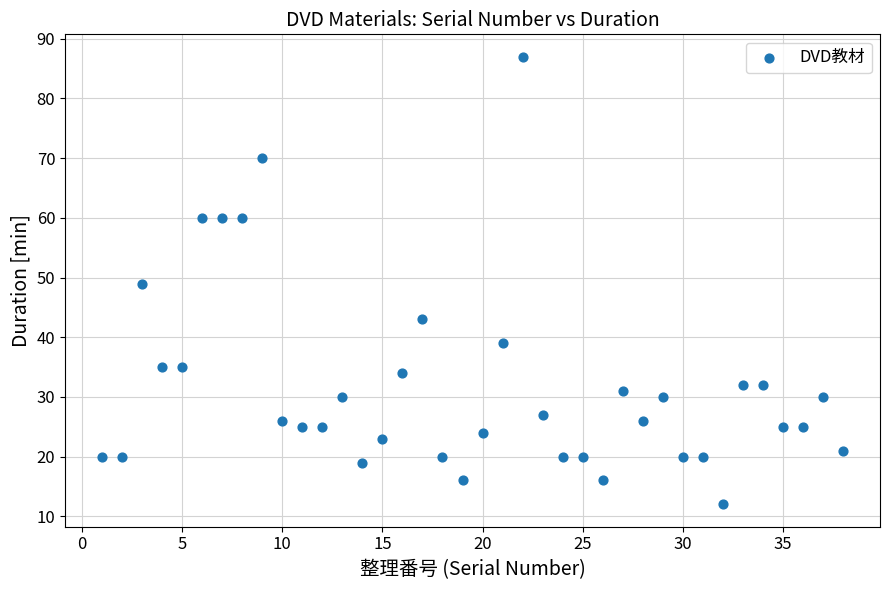

What is the range of Y values (max minus min)?

75